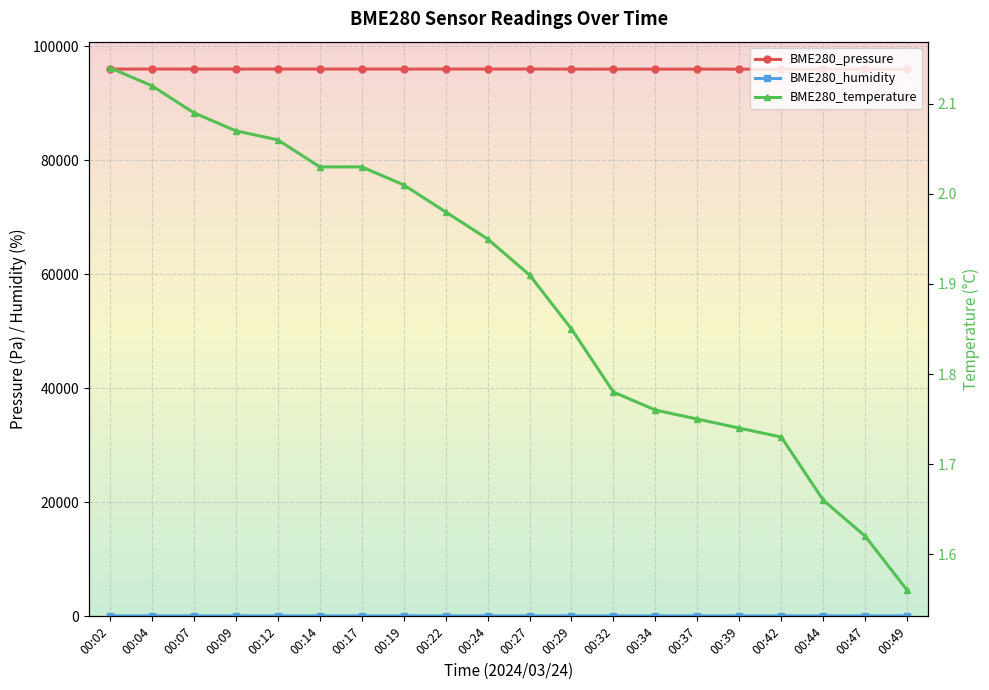

What value does the BME280_humidity series have at 00:04?

89.0